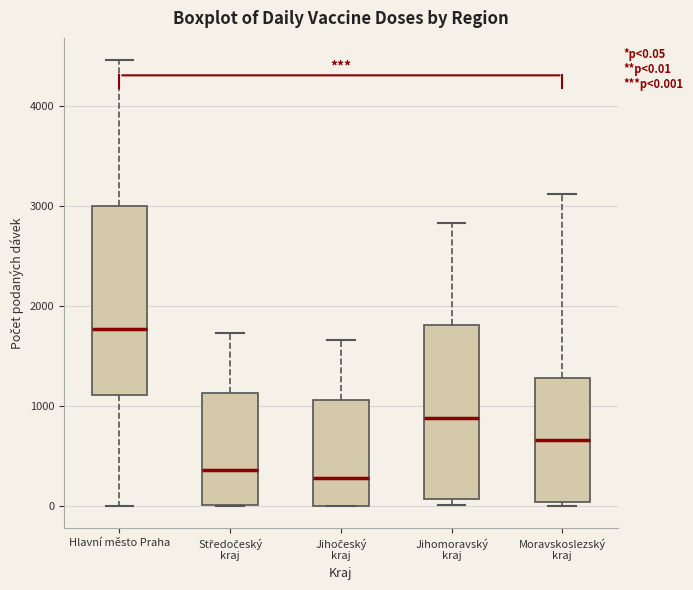

Comparing the boxes themselves (not the whiskers), which one is the tallest?

Hlavní město Praha